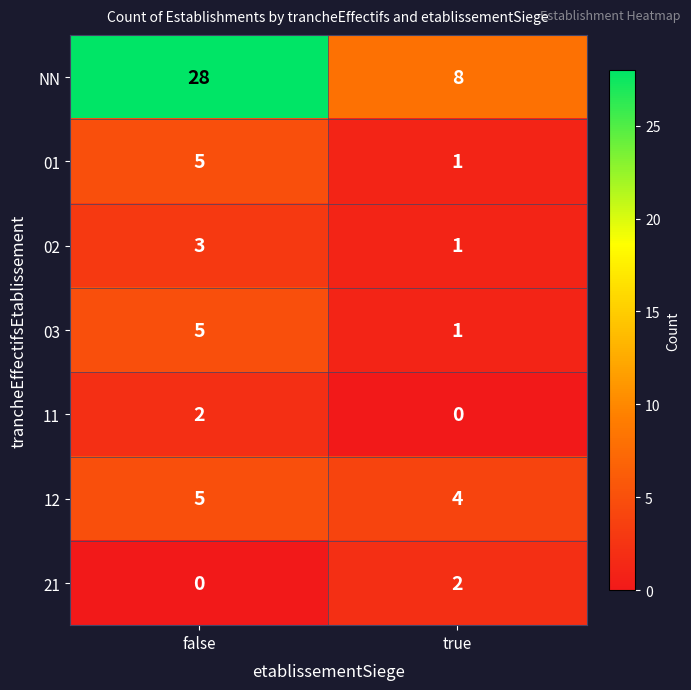

What is the difference between the maximum and minimum values in the 03 series?

4